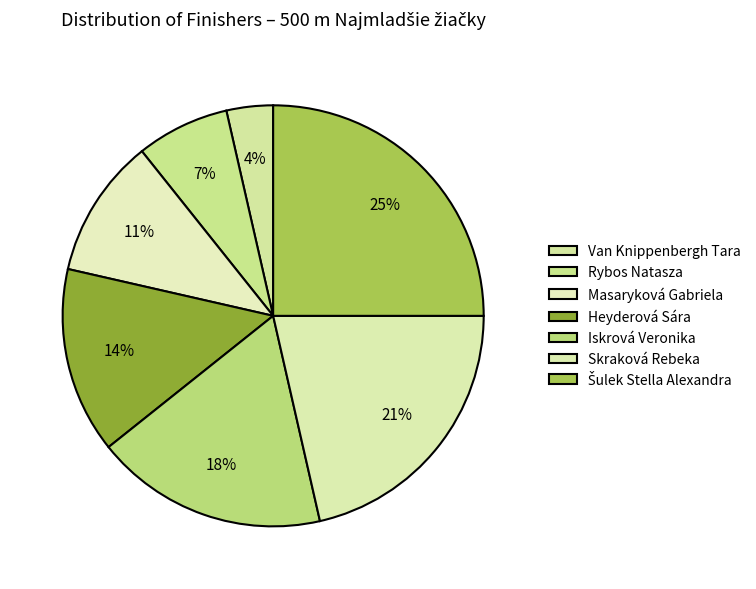

Does Masaryková Gabriela account for over 50% of the chart?

No